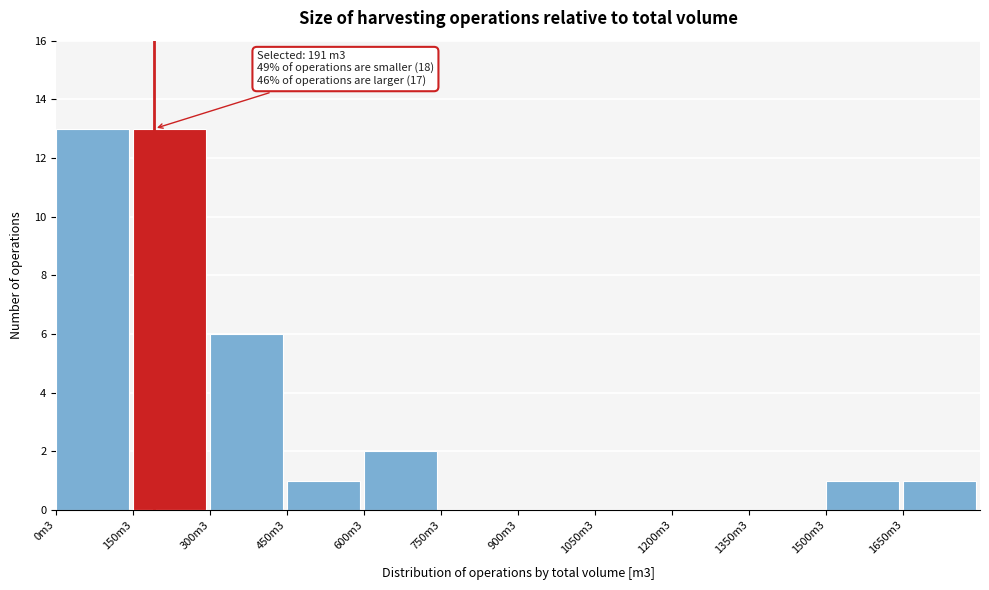

Reading left to right, transcribe all the data shown in this chart.

0m3=13	150m3=13	300m3=6	450m3=1	600m3=2	750m3=0	900m3=0	1050m3=0	1200m3=0	1350m3=0	1500m3=1	1650m3=1